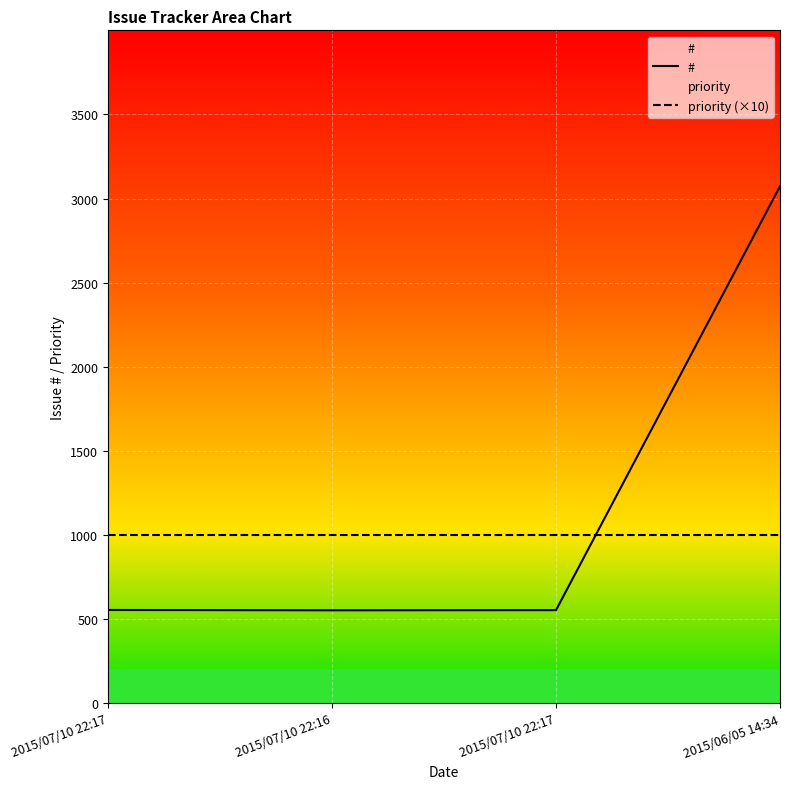

How many series are shown in this chart?

2